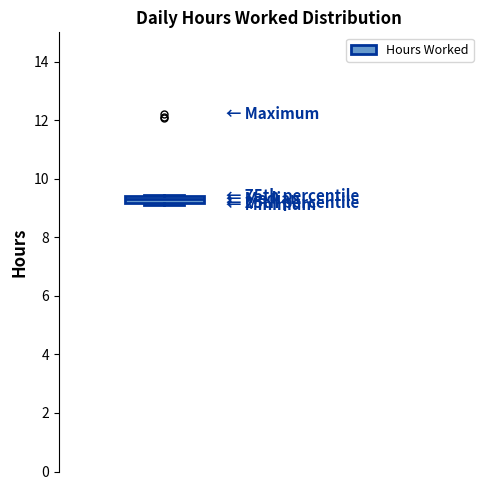

Where is the lower edge of the box on the y-axis? The values are not printed on the chart, so give them approximately, as read against the axis.

9.2